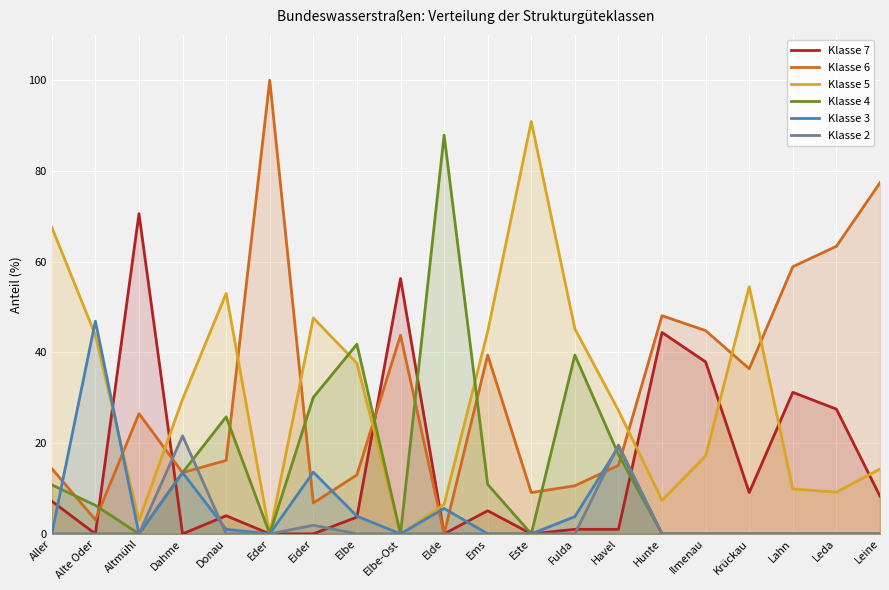

Reading left to right, what are all the values shown in this chart?

Klasse 7: Aller=7.2	Alte Oder=0.0	Altmühl=70.6	Dahme=0.0	Donau=4.0	Eder=0.0	Eider=0.0	Elbe=3.7	Elbe-Ost=56.3	Elde=0.0	Ems=5.1	Este=0.0	Fulda=1.0	Havel=1.0	Hunte=44.4	Ilmenau=37.9	Krückau=9.1	Lahn=31.2	Leda=27.5	Leine=8.3
Klasse 6: Aller=14.4	Alte Oder=3.1	Altmühl=26.5	Dahme=13.5	Donau=16.2	Eder=100.0	Eider=6.8	Elbe=13.0	Elbe-Ost=43.8	Elde=0.0	Ems=39.4	Este=9.1	Fulda=10.6	Havel=15.1	Hunte=48.1	Ilmenau=44.8	Krückau=36.4	Lahn=58.9	Leda=63.4	Leine=77.4
Klasse 5: Aller=67.6	Alte Oder=43.8	Altmühl=2.9	Dahme=29.7	Donau=53.0	Eder=0.0	Eider=47.6	Elbe=37.6	Elbe-Ost=0.0	Elde=6.5	Ems=44.6	Este=90.9	Fulda=45.2	Havel=27.2	Hunte=7.4	Ilmenau=17.2	Krückau=54.5	Lahn=9.9	Leda=9.2	Leine=14.3
Klasse 4: Aller=10.8	Alte Oder=6.3	Altmühl=0.0	Dahme=13.5	Donau=25.8	Eder=0.0	Eider=30.1	Elbe=41.8	Elbe-Ost=0.0	Elde=87.9	Ems=10.9	Este=0.0	Fulda=39.4	Havel=17.5	Hunte=0.0	Ilmenau=0.0	Krückau=0.0	Lahn=0.0	Leda=0.0	Leine=0.0
Klasse 3: Aller=0.0	Alte Oder=46.9	Altmühl=0.0	Dahme=13.5	Donau=1.0	Eder=0.0	Eider=13.6	Elbe=3.9	Elbe-Ost=0.0	Elde=5.6	Ems=0.0	Este=0.0	Fulda=3.8	Havel=19.2	Hunte=0.0	Ilmenau=0.0	Krückau=0.0	Lahn=0.0	Leda=0.0	Leine=0.0
Klasse 2: Aller=0.0	Alte Oder=0.0	Altmühl=0.0	Dahme=21.6	Donau=0.0	Eder=0.0	Eider=1.9	Elbe=0.0	Elbe-Ost=0.0	Elde=0.0	Ems=0.0	Este=0.0	Fulda=0.0	Havel=19.6	Hunte=0.0	Ilmenau=0.0	Krückau=0.0	Lahn=0.0	Leda=0.0	Leine=0.0